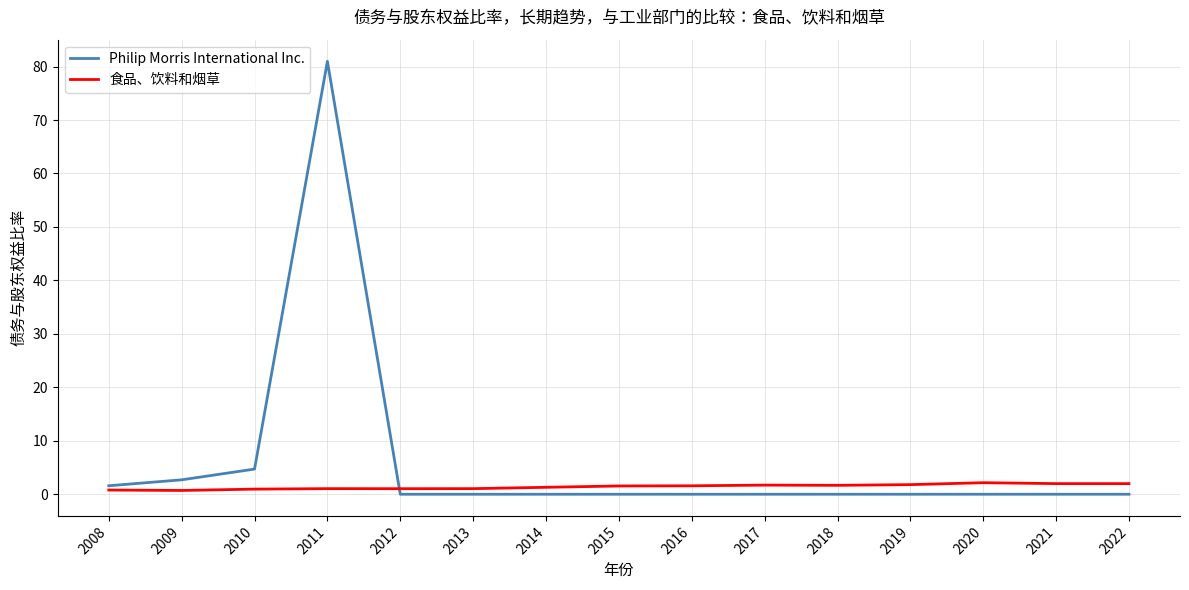

Which series has the widest spread of values?

Philip Morris International Inc.